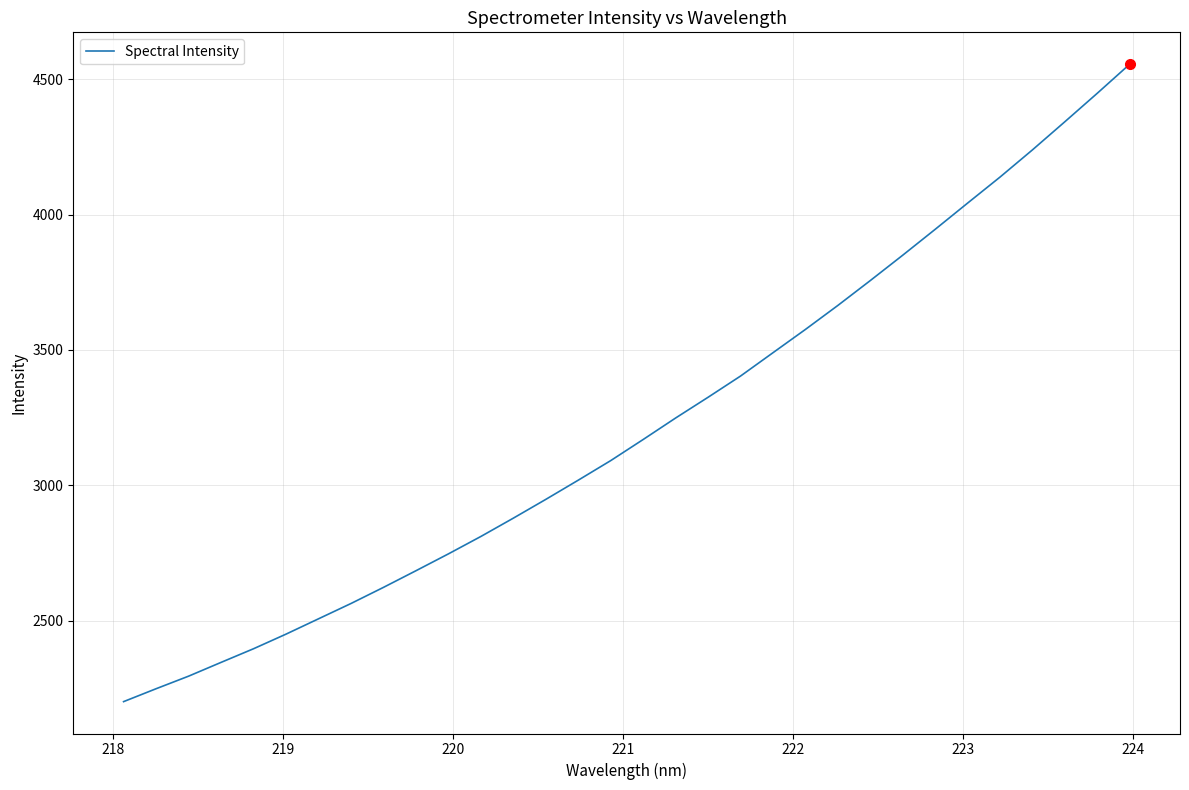

What is the maximum value shown in the chart?

4555.4